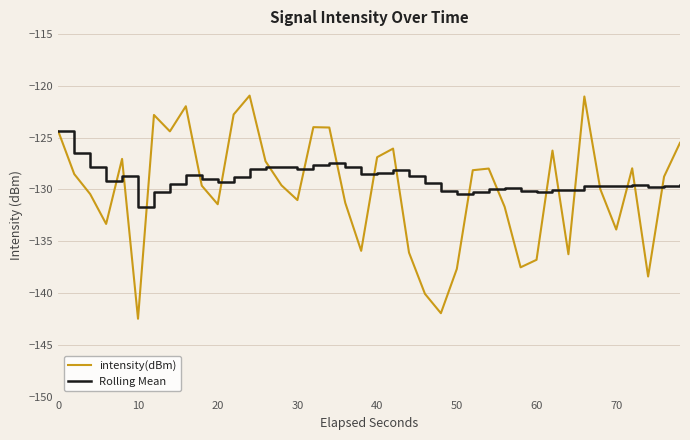

Which series has the widest spread of values?

intensity(dBm)